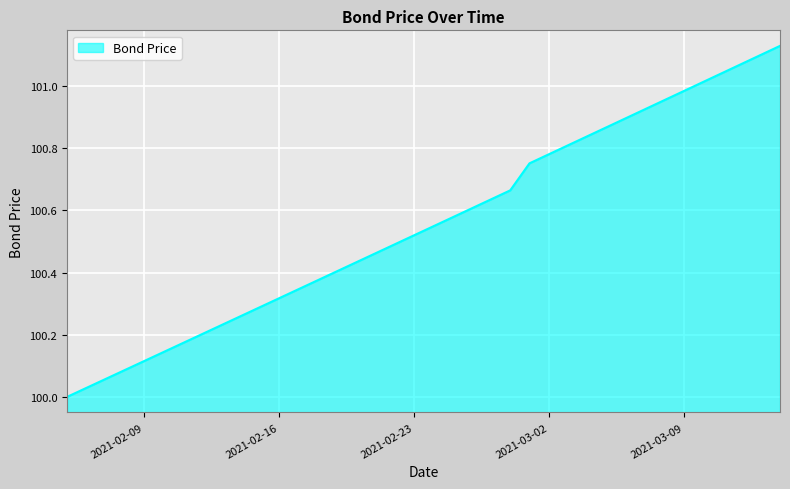

What is the difference between the maximum and minimum values?

1.1